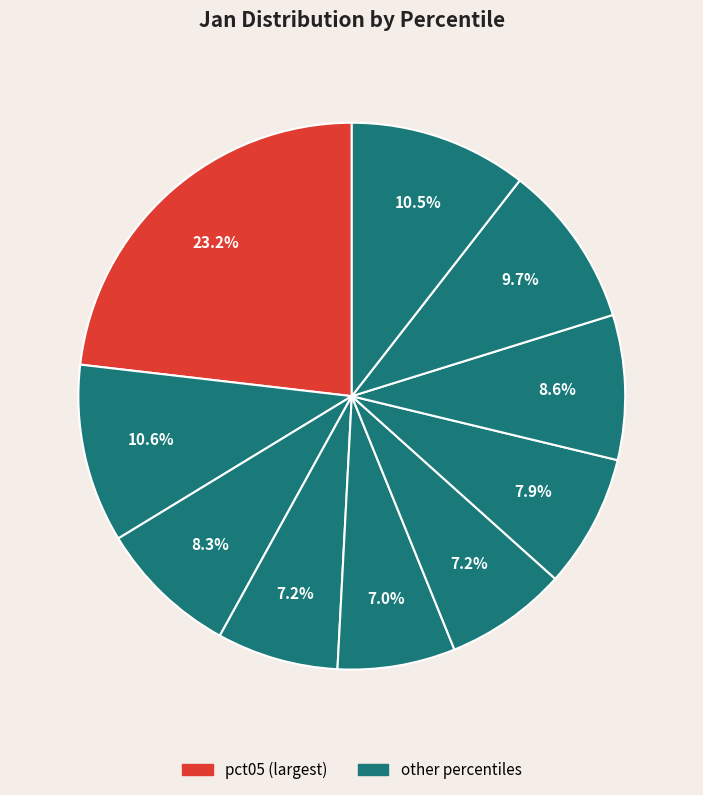

Count the number of slices in the pie.

10